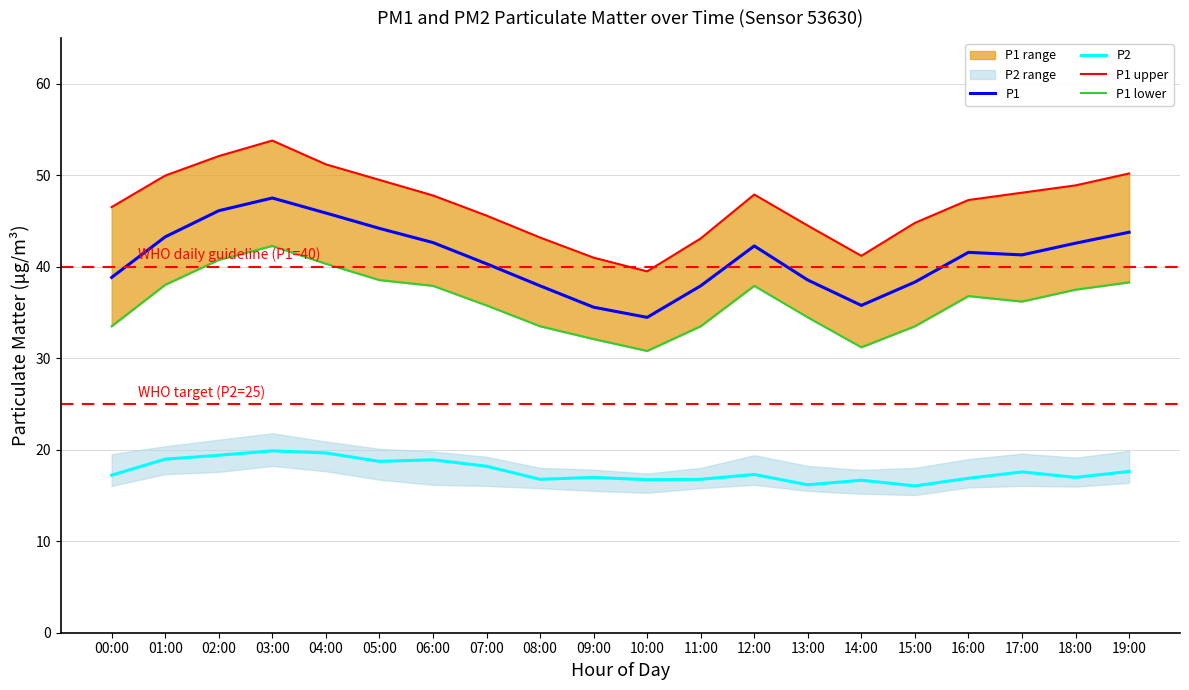

Does the chart display data point markers on the line(s)?

No